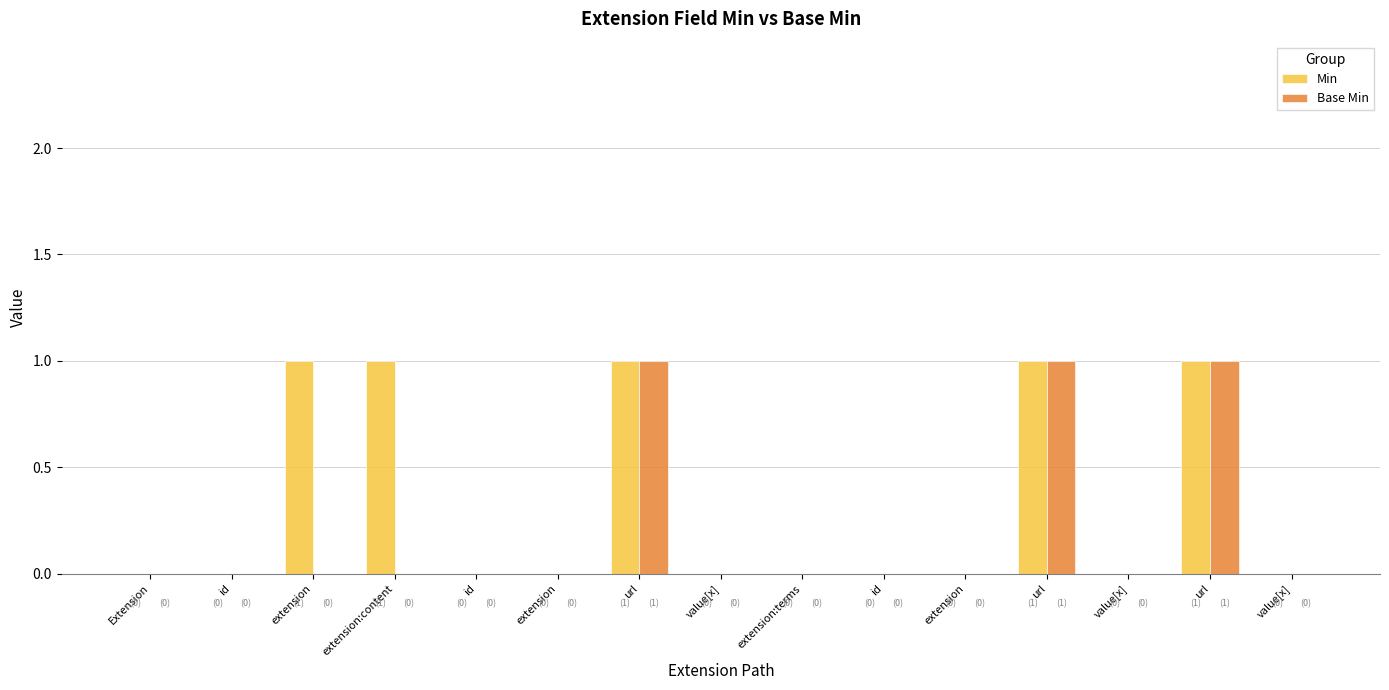

Count the Base Min values in the range 0 to 1.

15